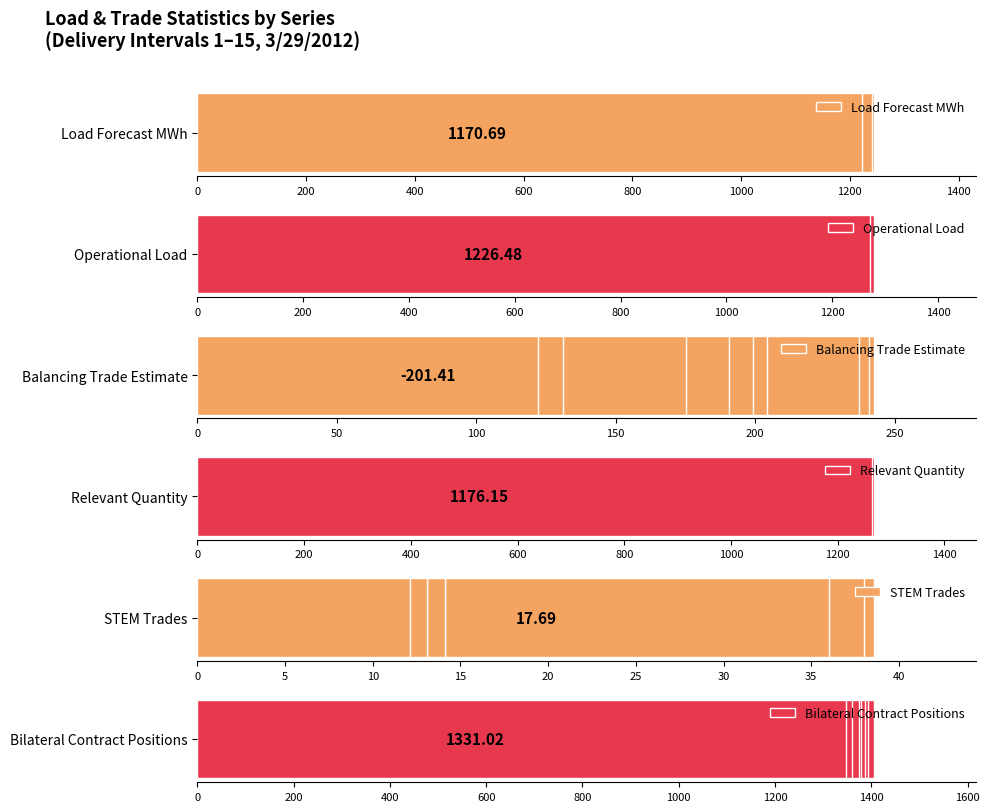

Is the value of Load Forecast MWh at 10 greater than the value of Operational Load at 600?

Yes